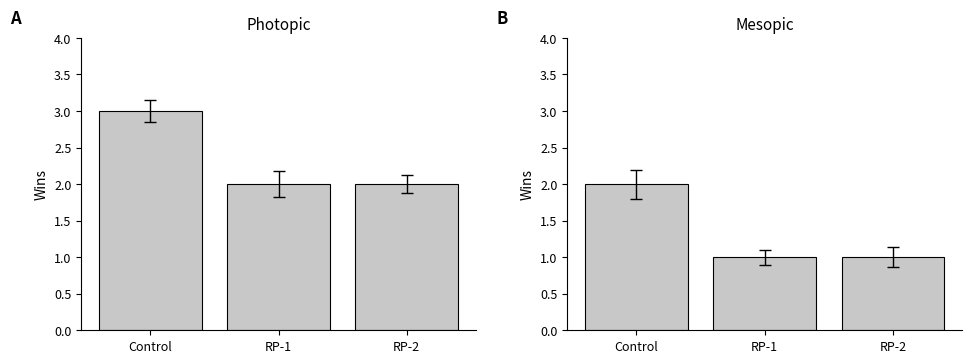

Reading left to right, list all the values displayed in this chart.

Wins (Group A): 3	2	2
Wins (Group B): 2	1	1